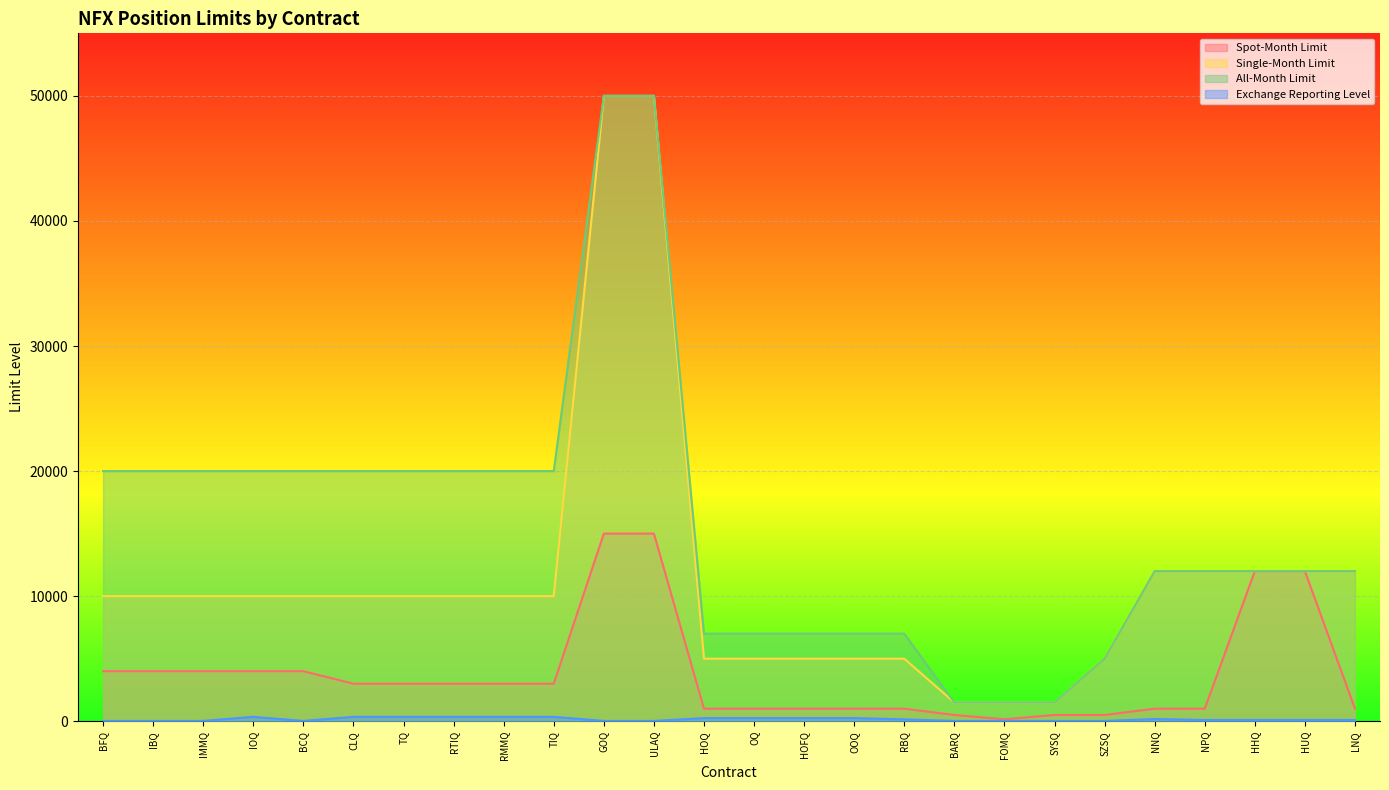

Rank the series by their maximum value, from lowest to highest.

Exchange Reporting Level, Spot-Month Limit, Single-Month Limit, All-Month Limit